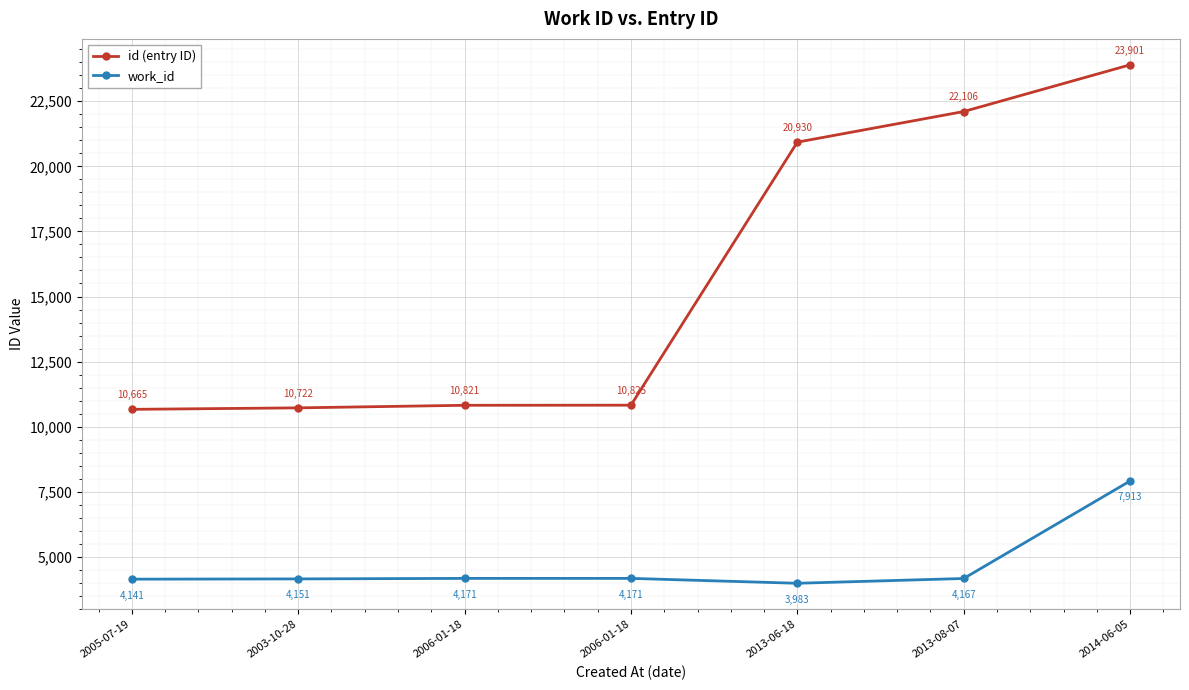

Is this an area chart (filled region under the line)?

No